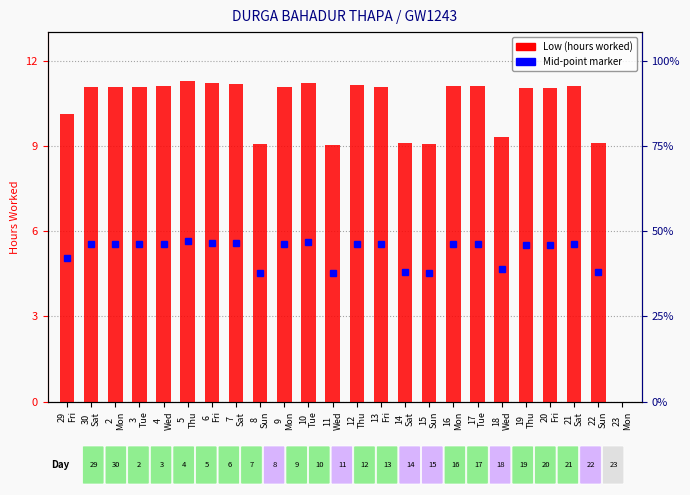

How many values exceed 11?

16